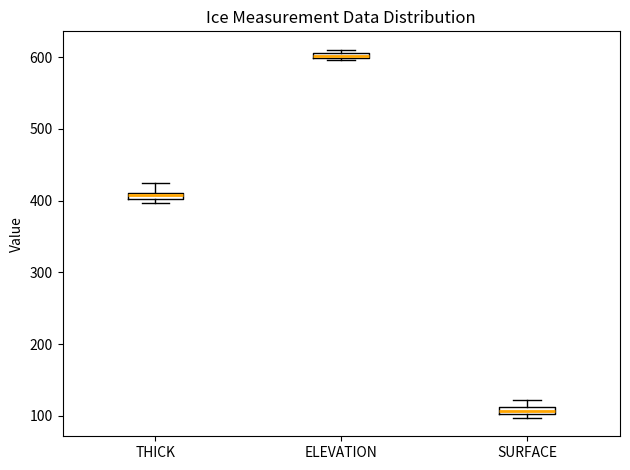

Which box has the lowest median line?

SURFACE